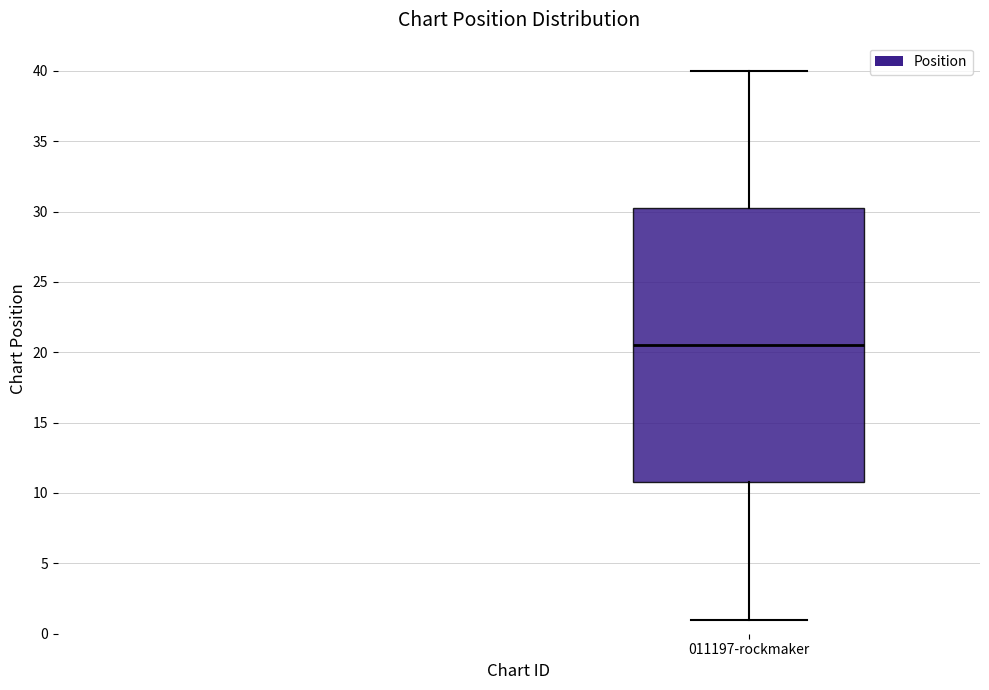

Where is the upper edge of the box for 011197-rockmaker on the y-axis? The values are not printed on the chart, so give them approximately, as read against the axis.

30.5